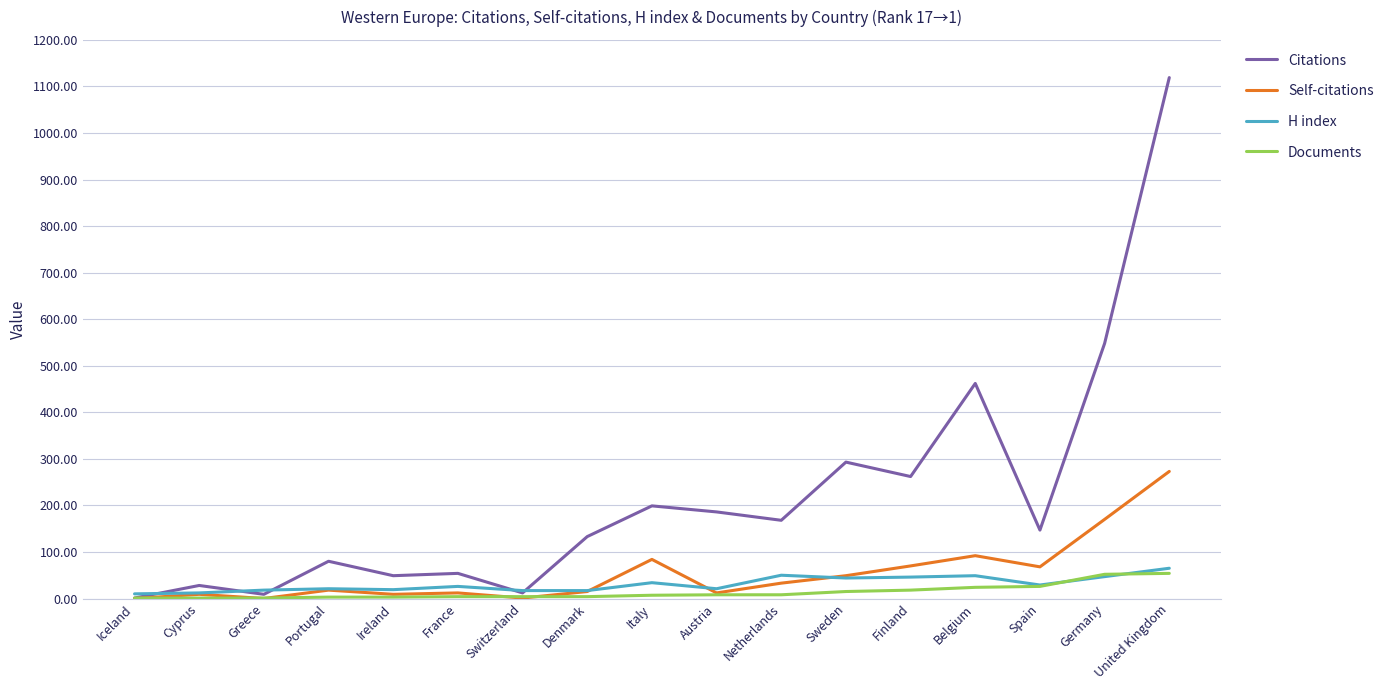

The Citations series shows 666 at Belgium. True or false?

False